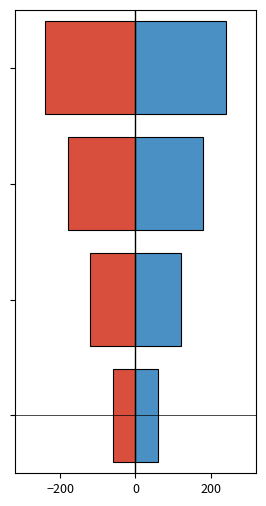

What is the maximum value shown in the chart?

240